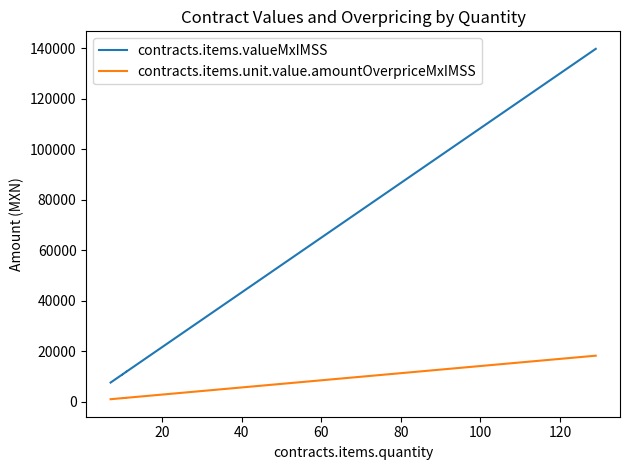

Which series has the largest range (max minus min)?

contracts.items.valueMxIMSS